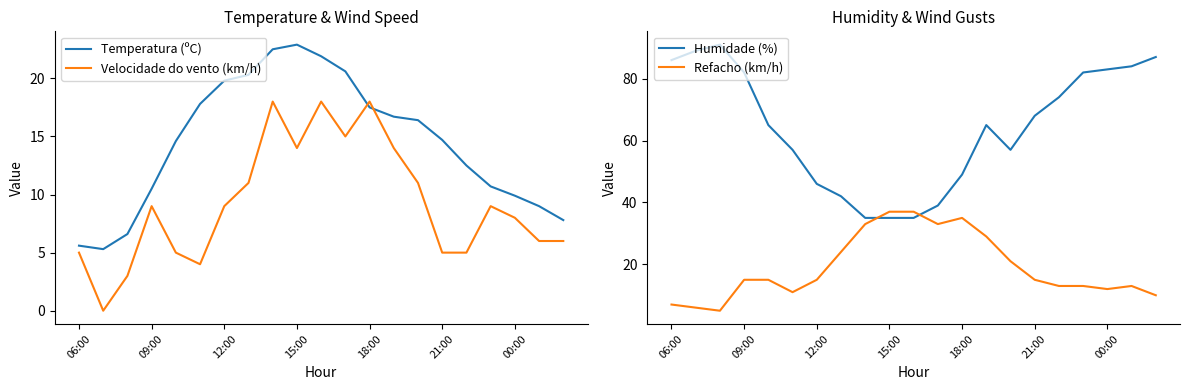

What is the minimum value for Refacho (km/h)?

5